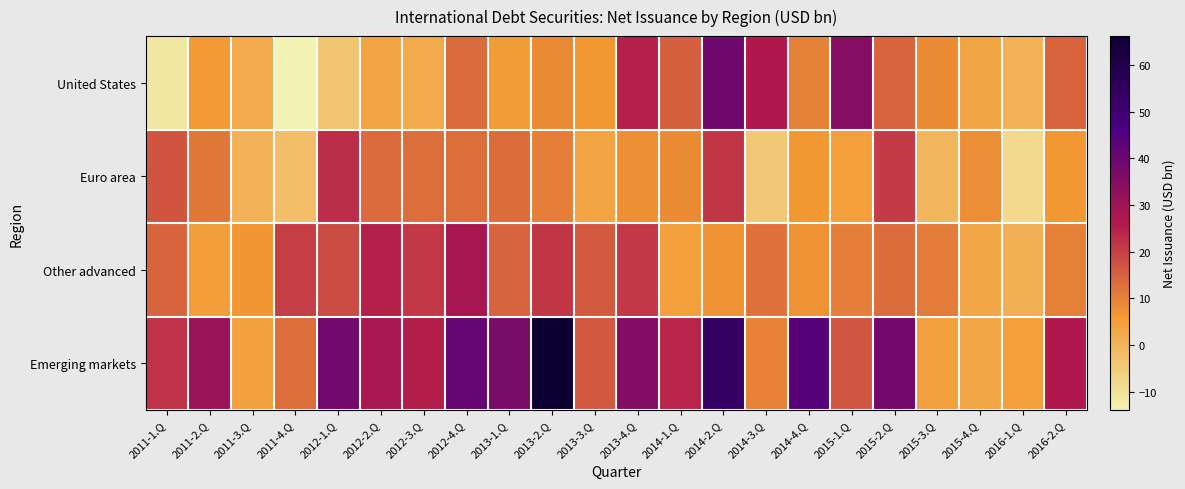

Which series has the largest total across all categories?

Emerging markets